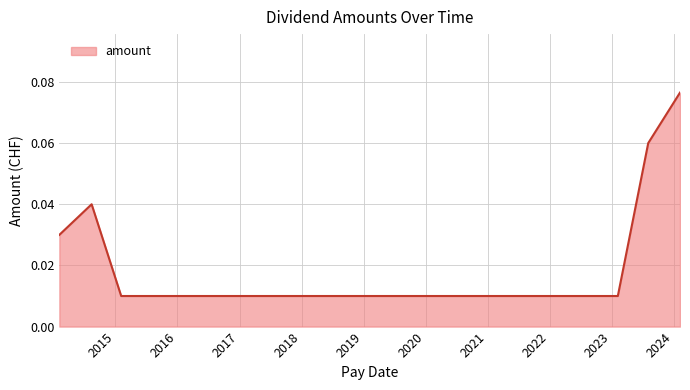

What is the sum of all values?

0.2